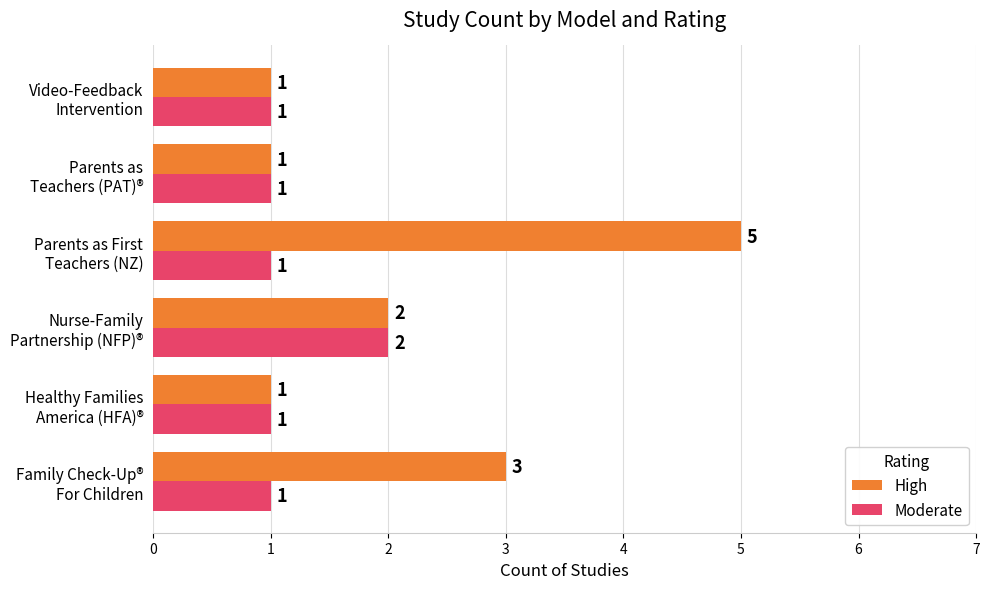

How many data points in Moderate are above 1?

1